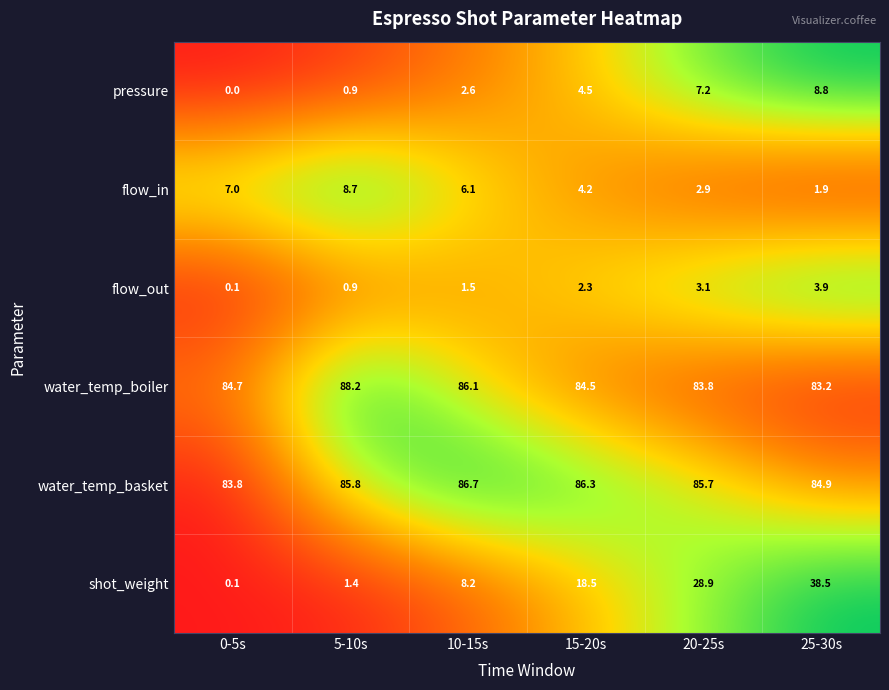

Count the number of categories in the chart.

6